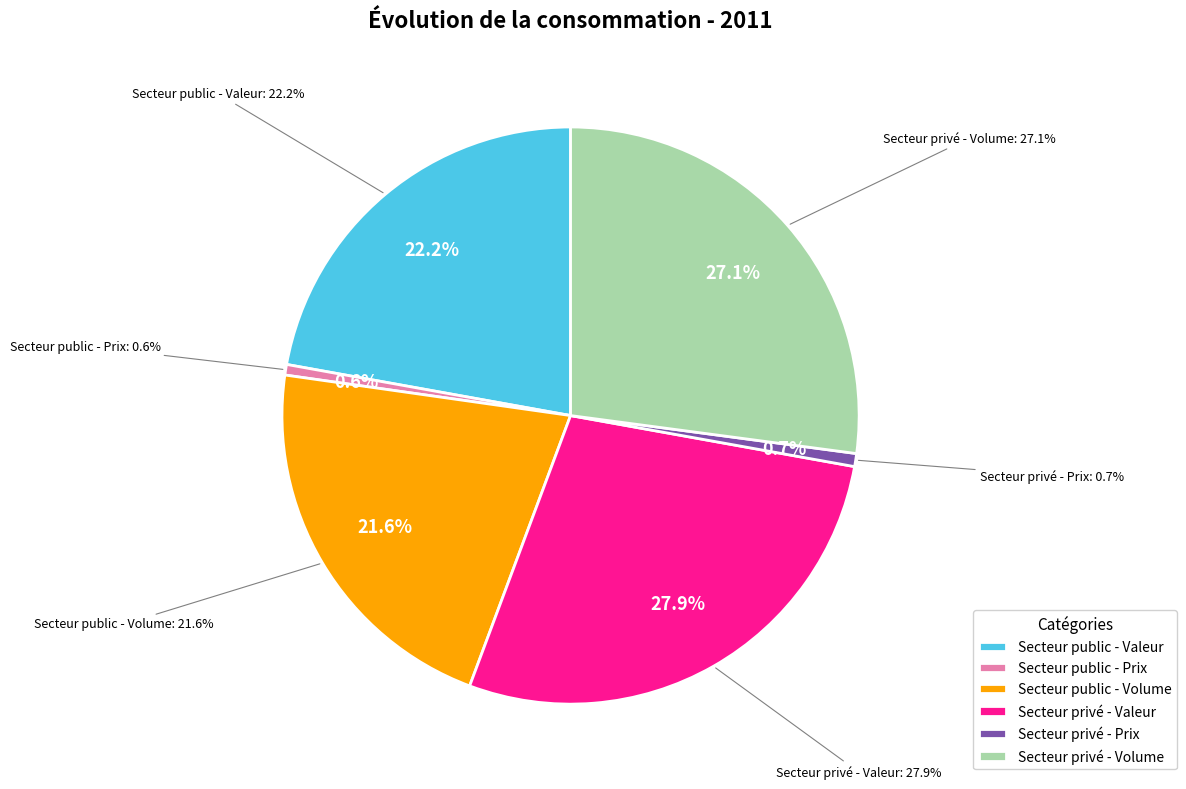

Which slice is the largest?

Secteur privé - Valeur